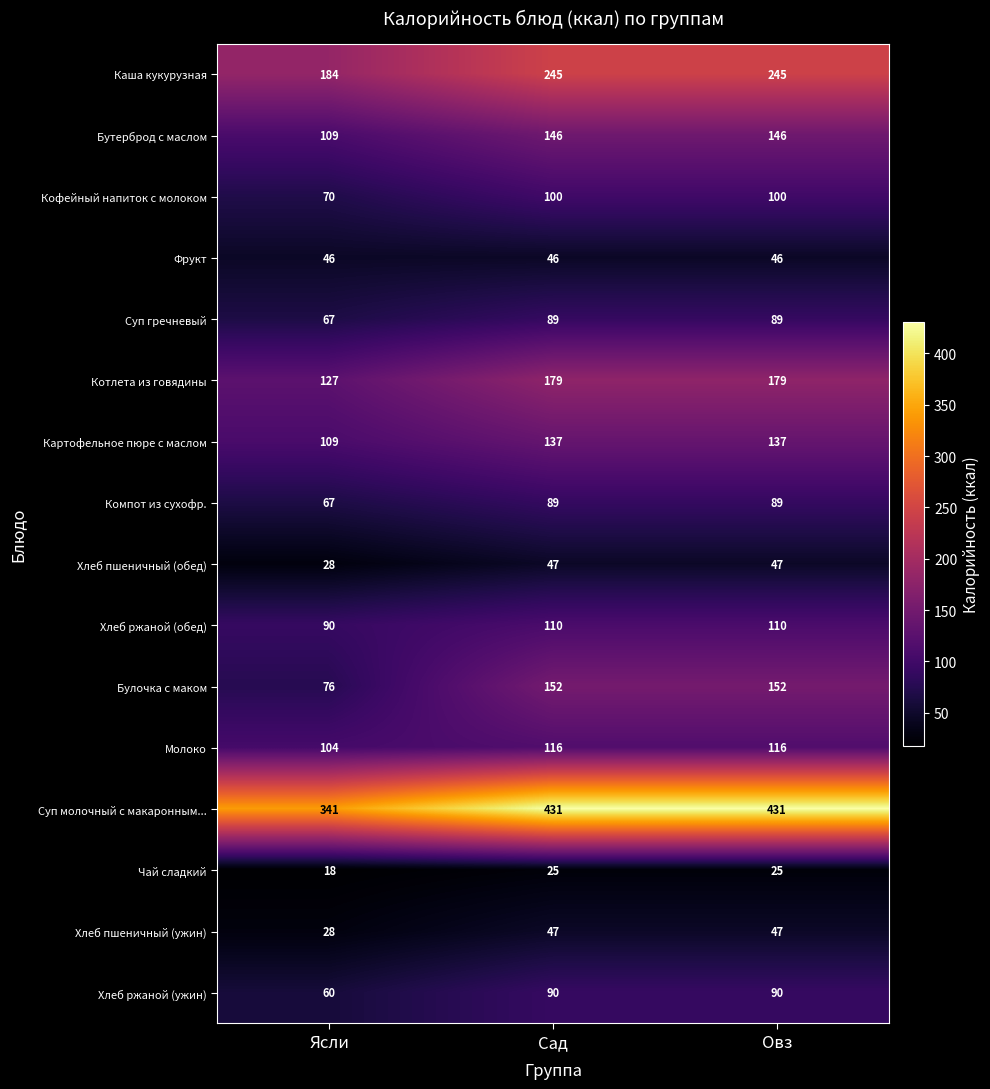

What is the sum of the Суп молочный с макаронным... values at Сад and Ясли?

772